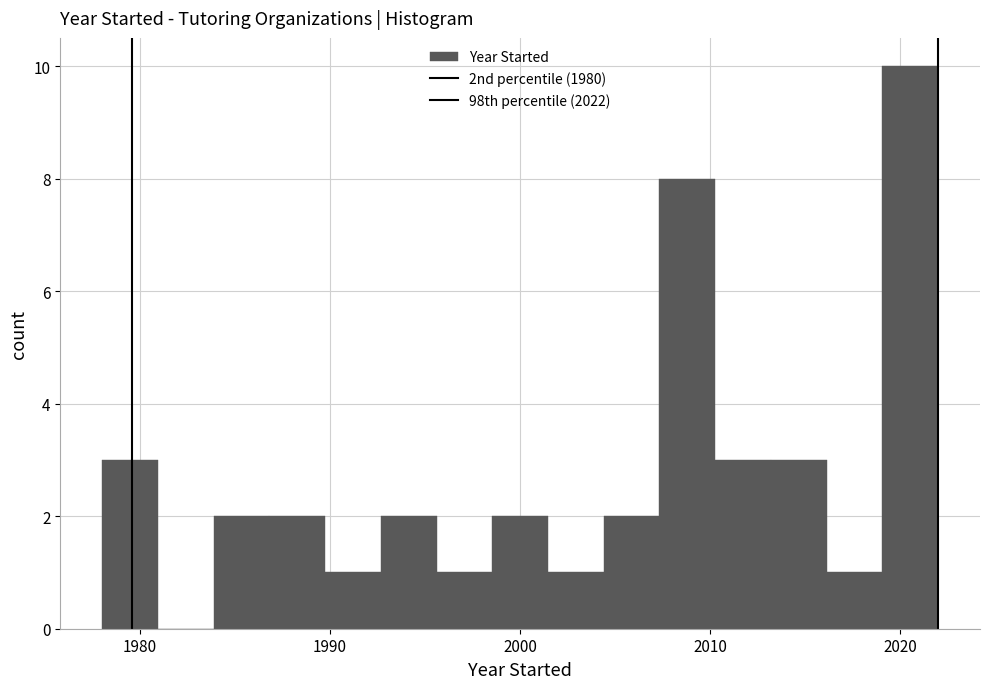

Read against the x-axis, roughly where is the centre of the tallest bar?

2021